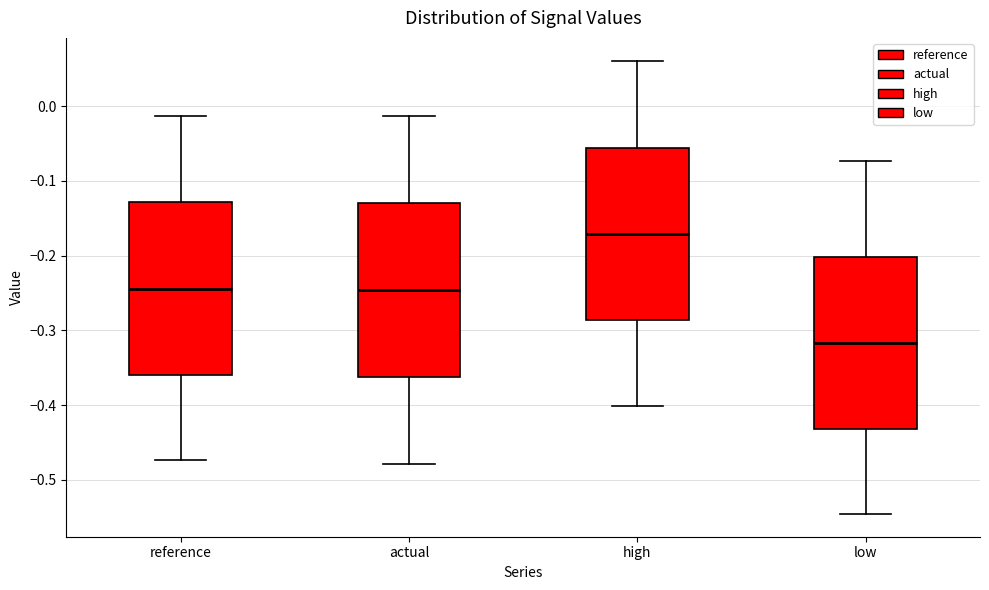

Which box's median line is the highest?

high